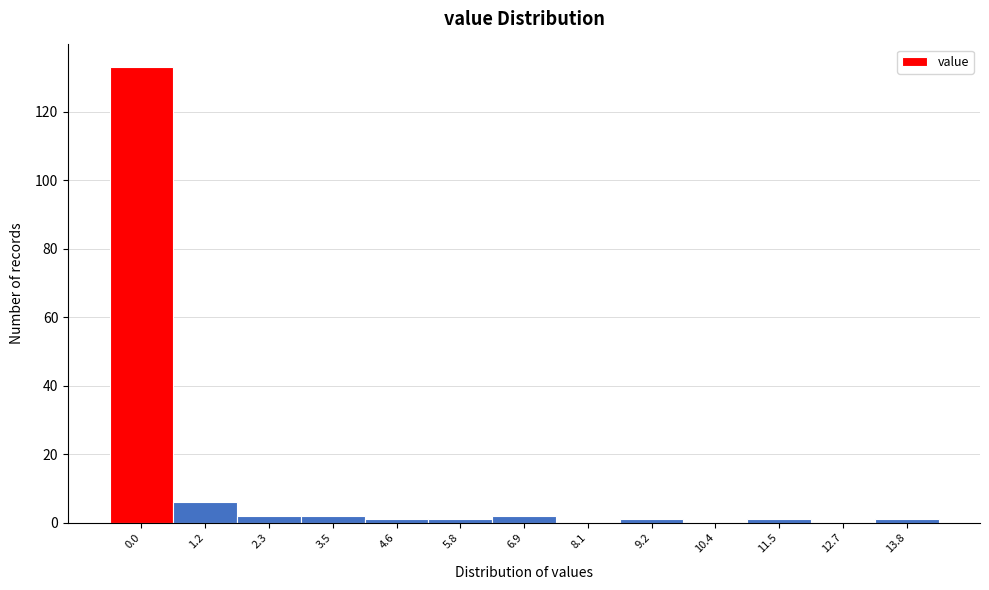

Reading left to right, what are all the values shown in this chart?

0.0=133	1.2=6	2.3=2	3.5=2	4.6=1	5.8=1	6.9=2	8.1=0	9.2=1	10.4=0	11.5=1	12.7=0	13.8=1